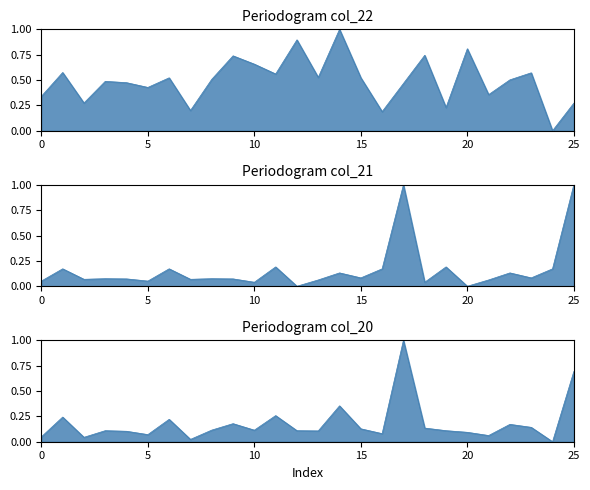

Reading left to right, list all the values displayed in this chart.

col_22: 0.3	0.6	0.3	0.5	0.5	0.4	0.5	0.2	0.5	0.7	0.7	0.6	0.9	0.5	1.0	0.5	0.2	0.5	0.7	0.2	0.8	0.4	0.5	0.6	0.0	0.3
col_21: 0.1	0.2	0.1	0.1	0.1	0.1	0.2	0.1	0.1	0.1	0.0	0.2	0.0	0.1	0.1	0.1	0.2	1.0	0.0	0.2	0.0	0.1	0.1	0.1	0.2	1.0
col_20: 0.0	0.2	0.0	0.1	0.1	0.1	0.2	0.0	0.1	0.2	0.1	0.3	0.1	0.1	0.4	0.1	0.1	1.0	0.1	0.1	0.1	0.1	0.2	0.1	0.0	0.7